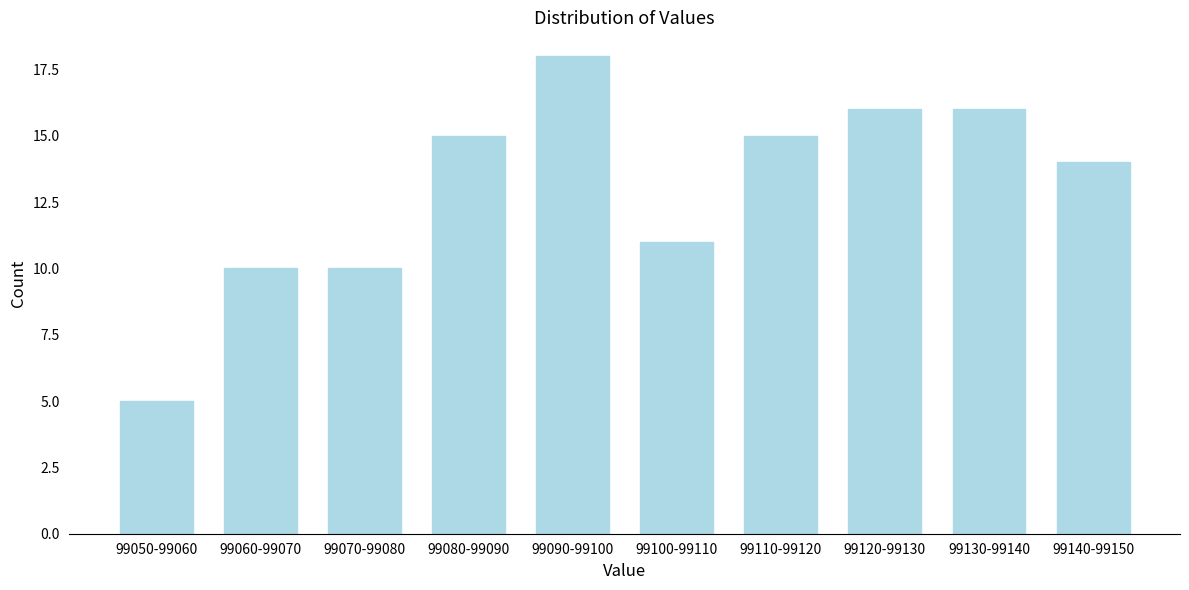

Reading left to right, what are all the values shown in this chart?

99050-99060=5	99060-99070=10	99070-99080=10	99080-99090=15	99090-99100=18	99100-99110=11	99110-99120=15	99120-99130=16	99130-99140=16	99140-99150=14